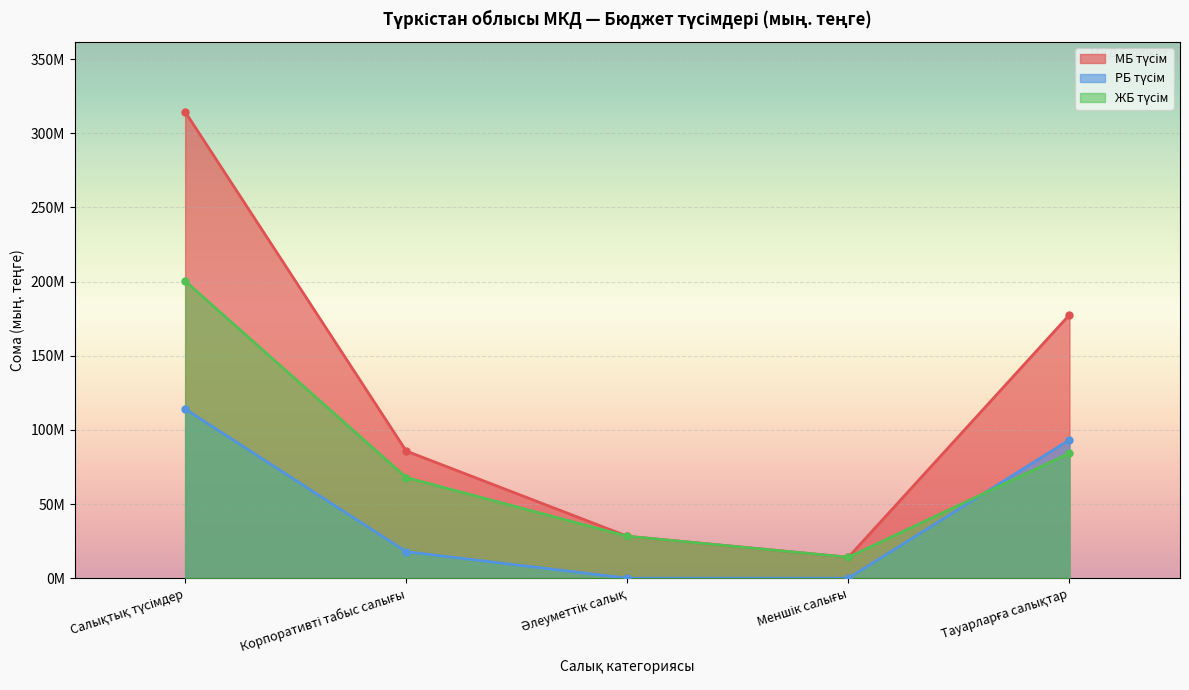

What is the value of the МБ түсім point at the 5th from the left?

177573576